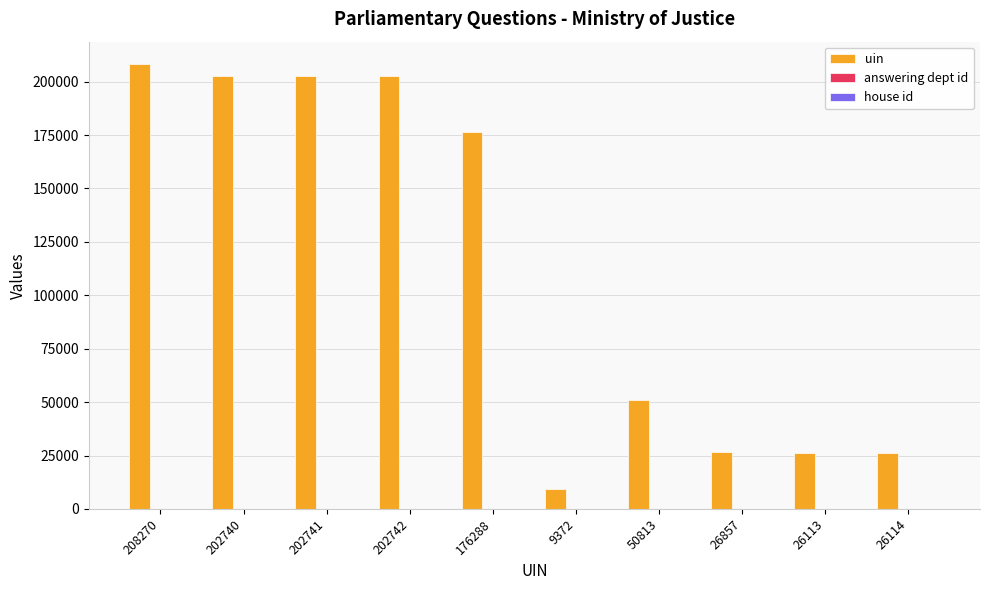

What is the sum of the uin values at 202740 and 176288?

379028